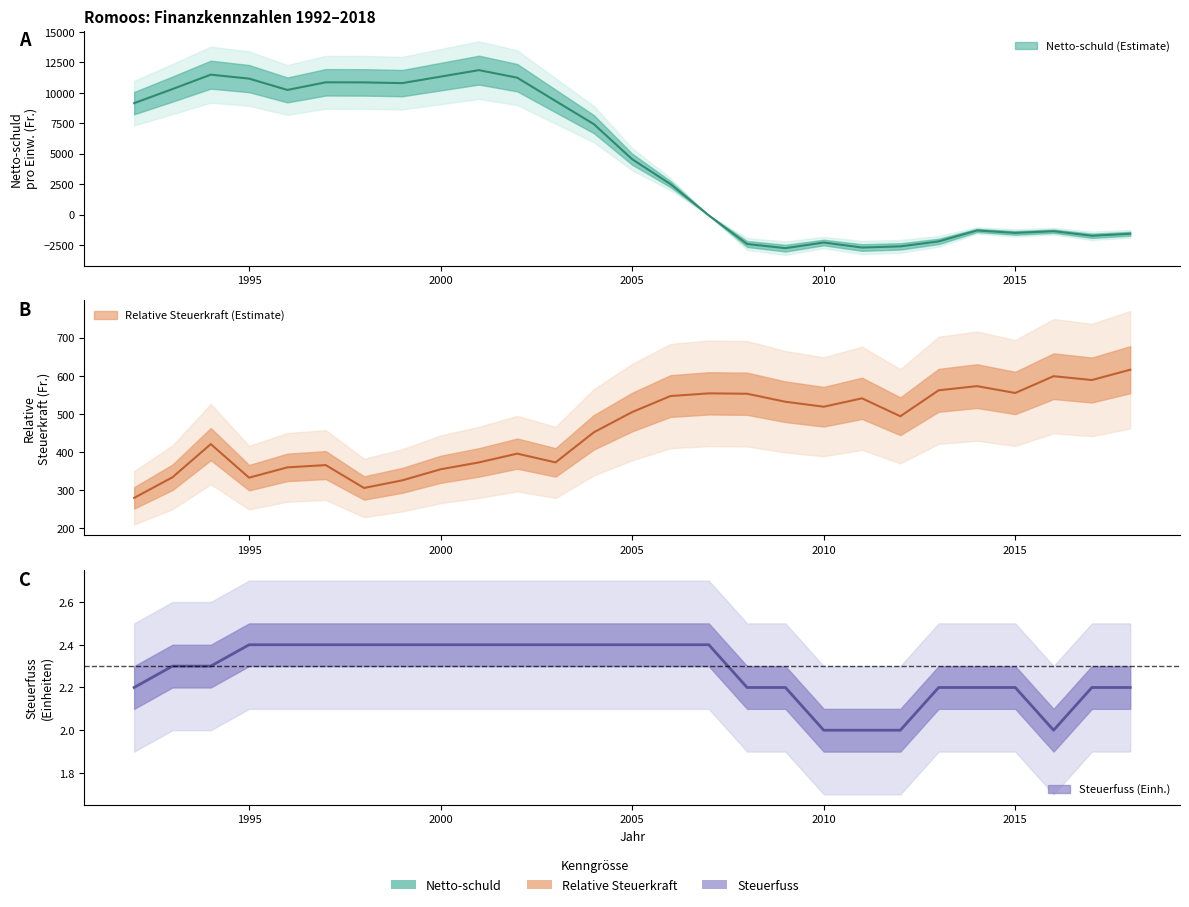

What is the spread (max minus min) of values at 2011?

3252.0